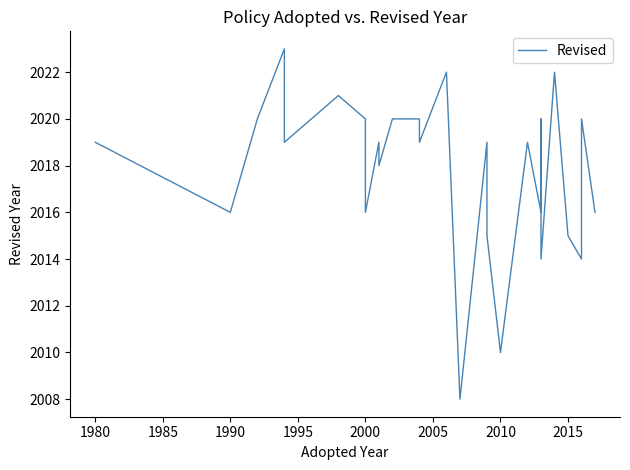

Is it true that the value at 1990 is 2718?

False